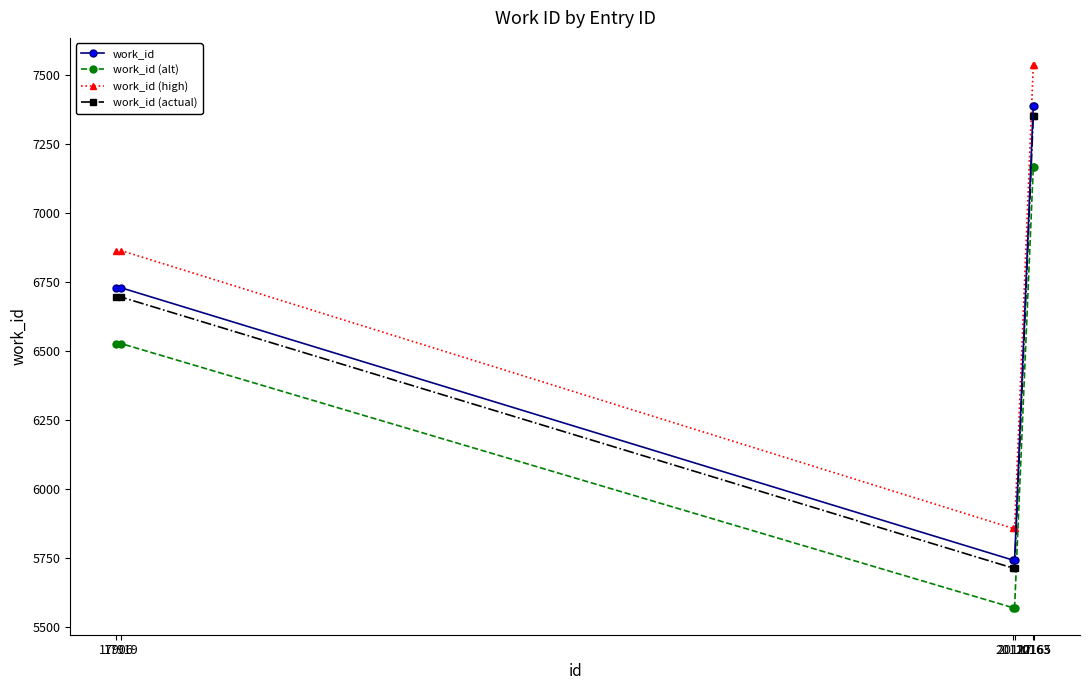

What is the minimum value shown in the chart?

5571.7